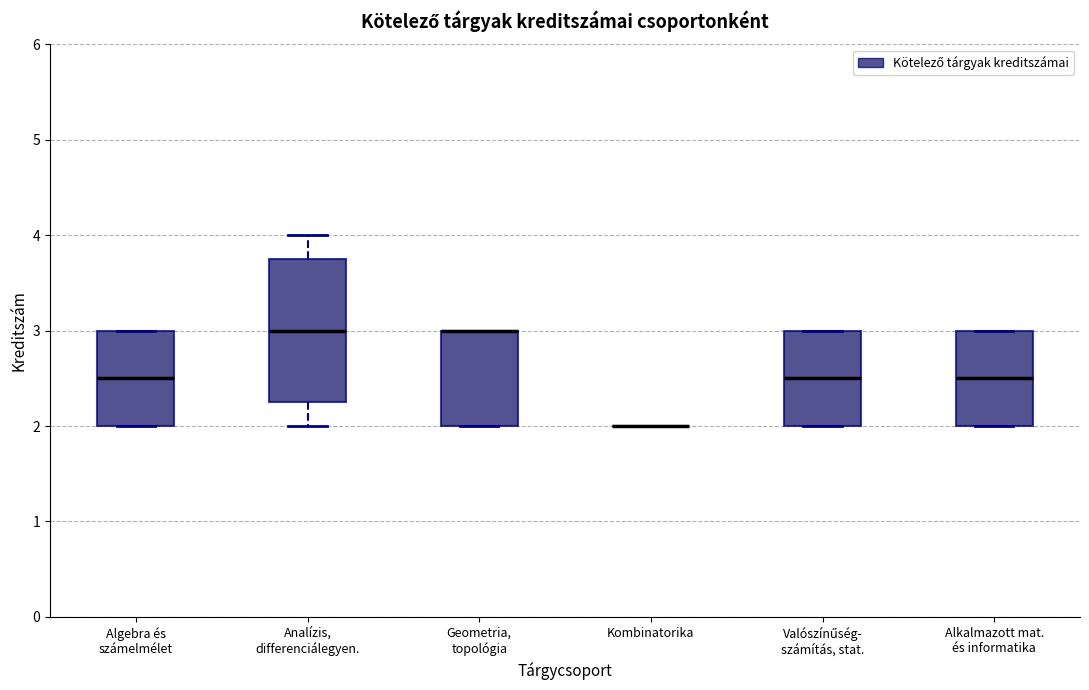

Where is the upper edge of the box for Geometria, topológia on the y-axis? The values are not printed on the chart, so give them approximately, as read against the axis.

3.0